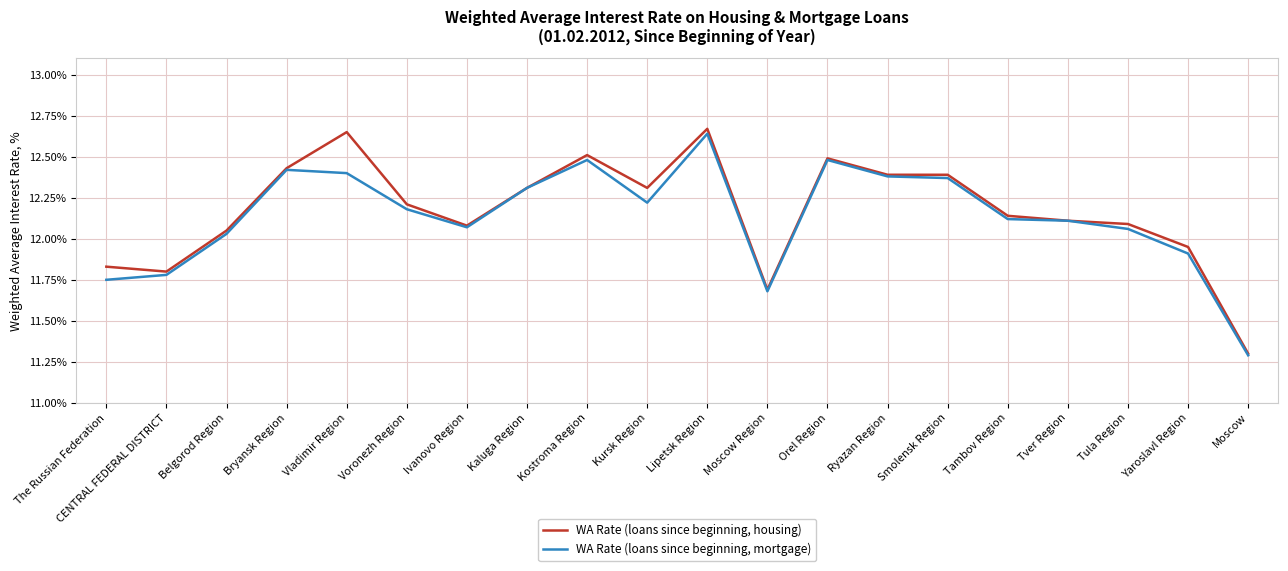

Is the value of WA Rate (loans since beginning, mortgage) at Orel Region greater than the value of WA Rate (loans since beginning, housing) at Voronezh Region?

Yes